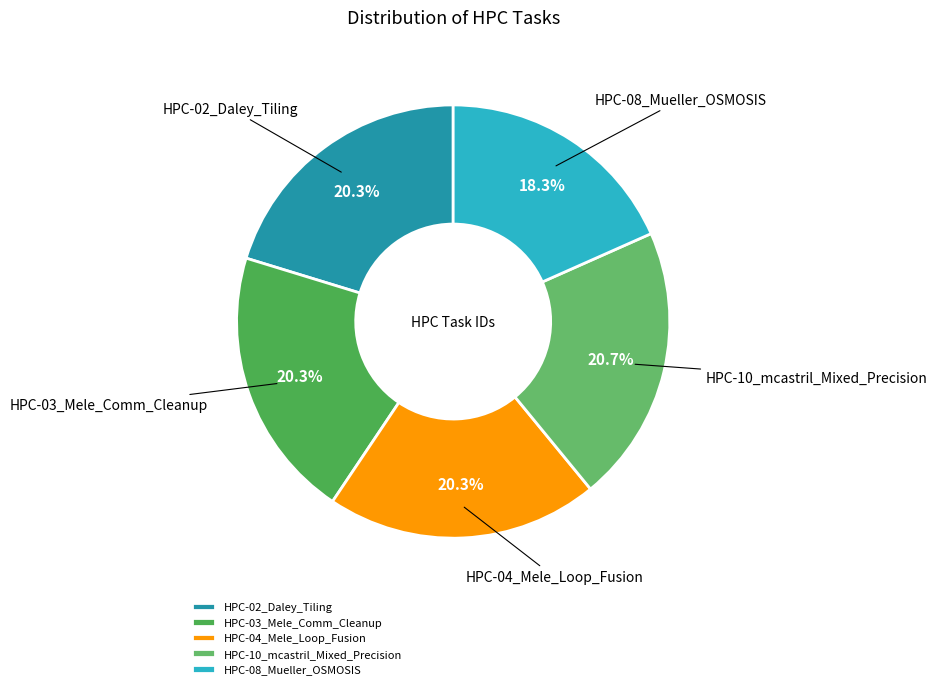

Between HPC-04_Mele_Loop_Fusion and HPC-08_Mueller_OSMOSIS, which is larger?

HPC-04_Mele_Loop_Fusion